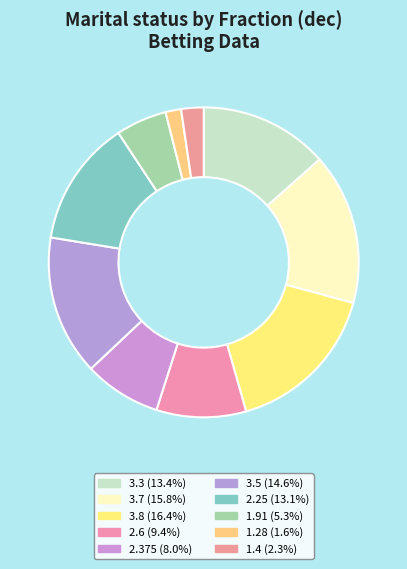

How many segments does this pie chart have?

10